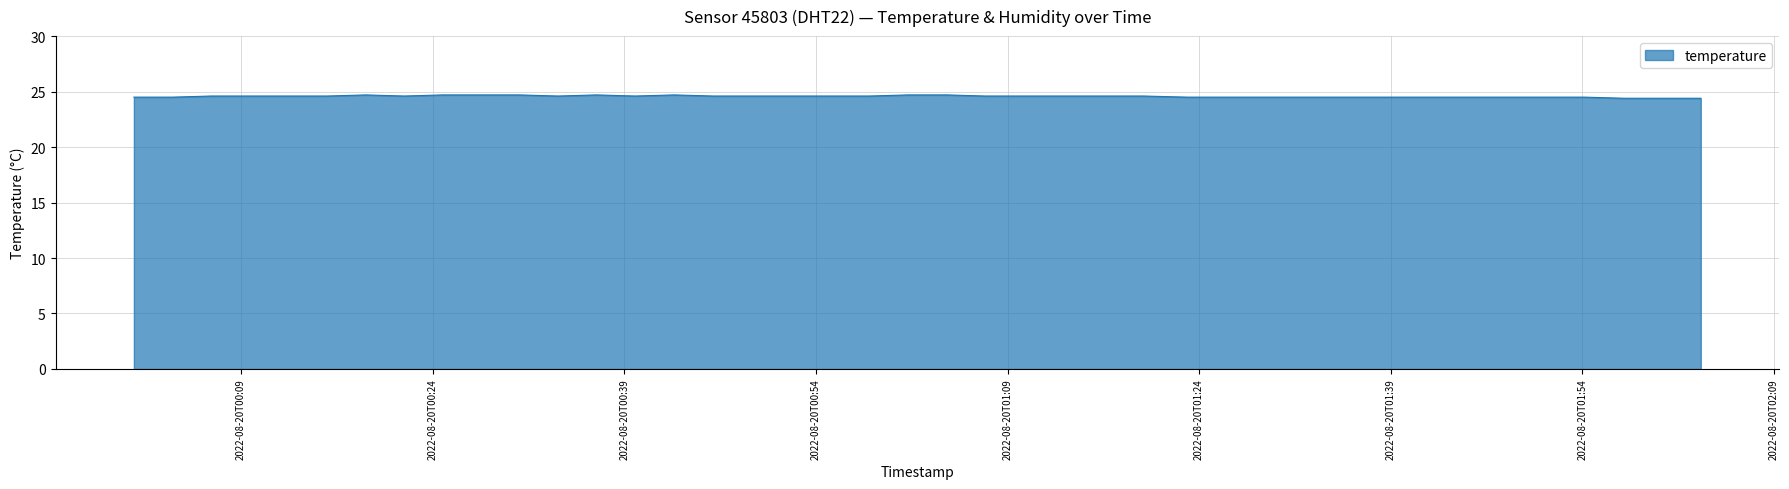

What is the smallest value displayed?

24.4